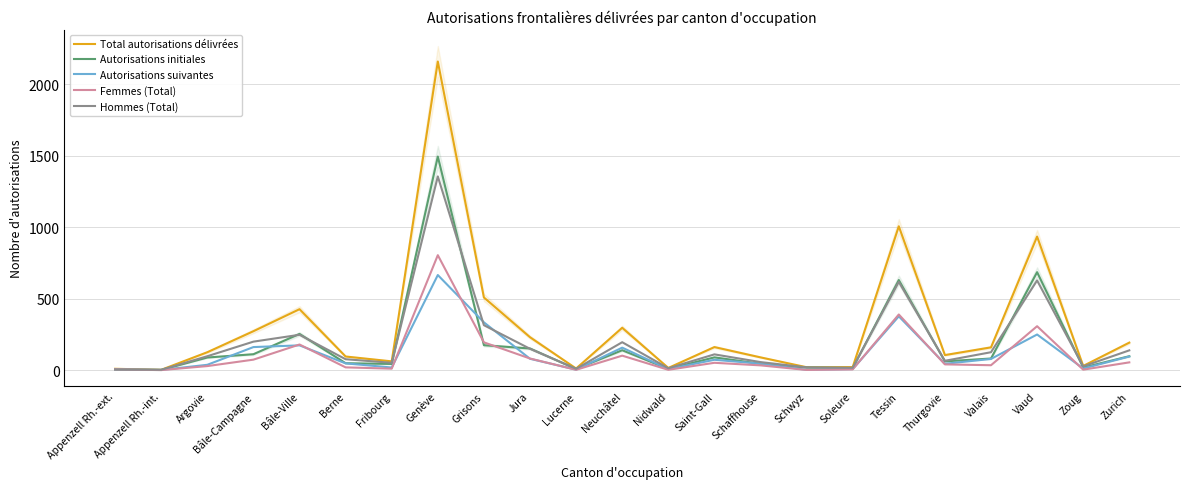

Does the chart display data point markers on the line(s)?

No